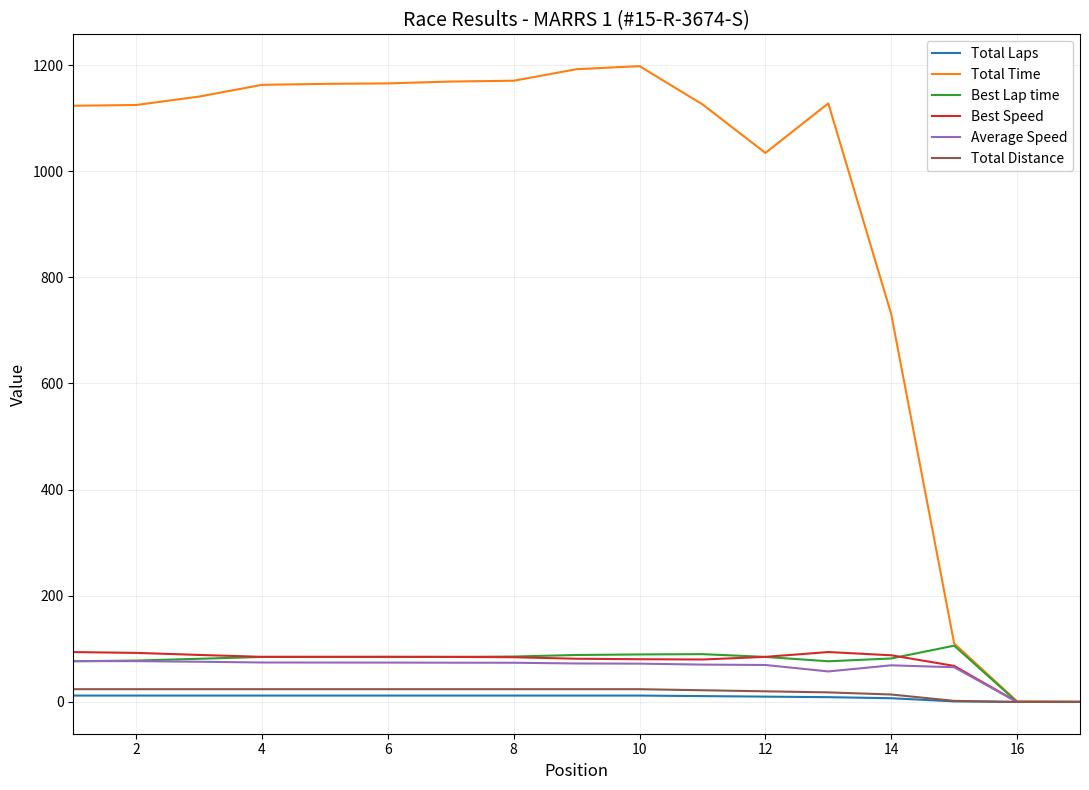

Which series has the widest spread of values?

Total Time